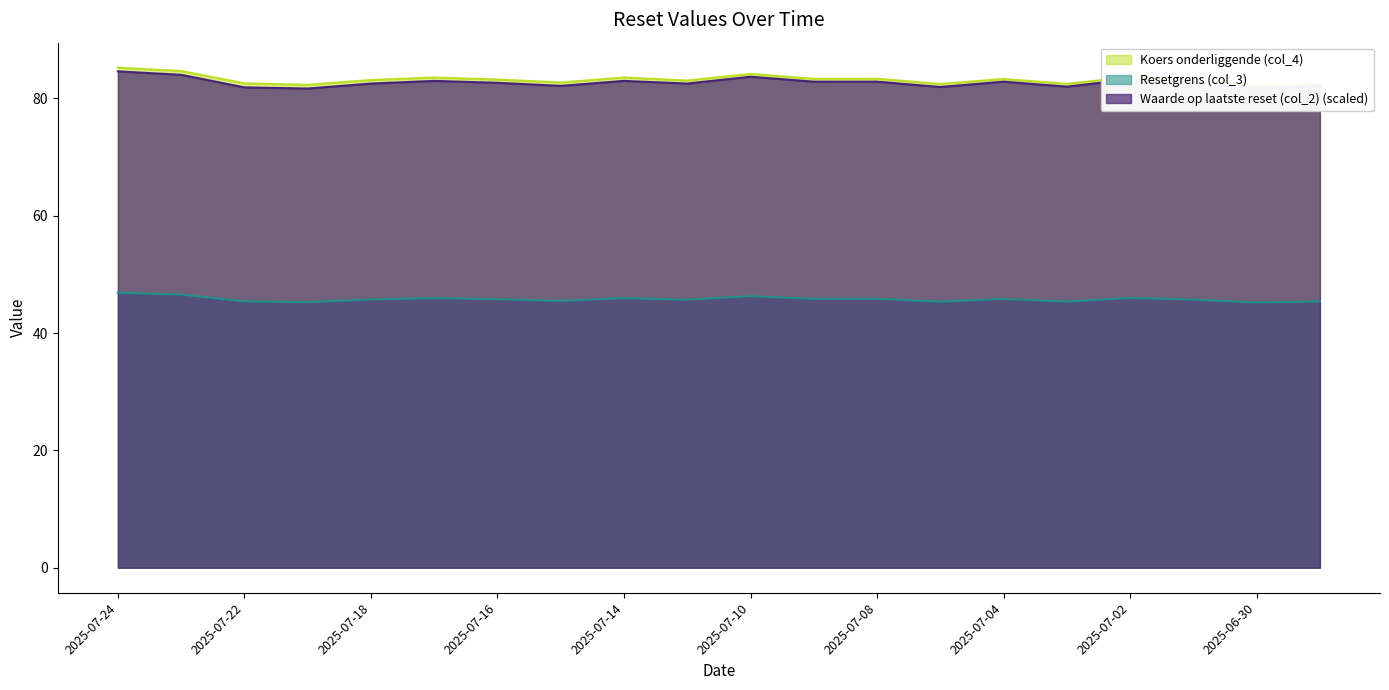

What is the difference between the maximum and second lowest values in the Resetgrens (col_3) series?

1.6